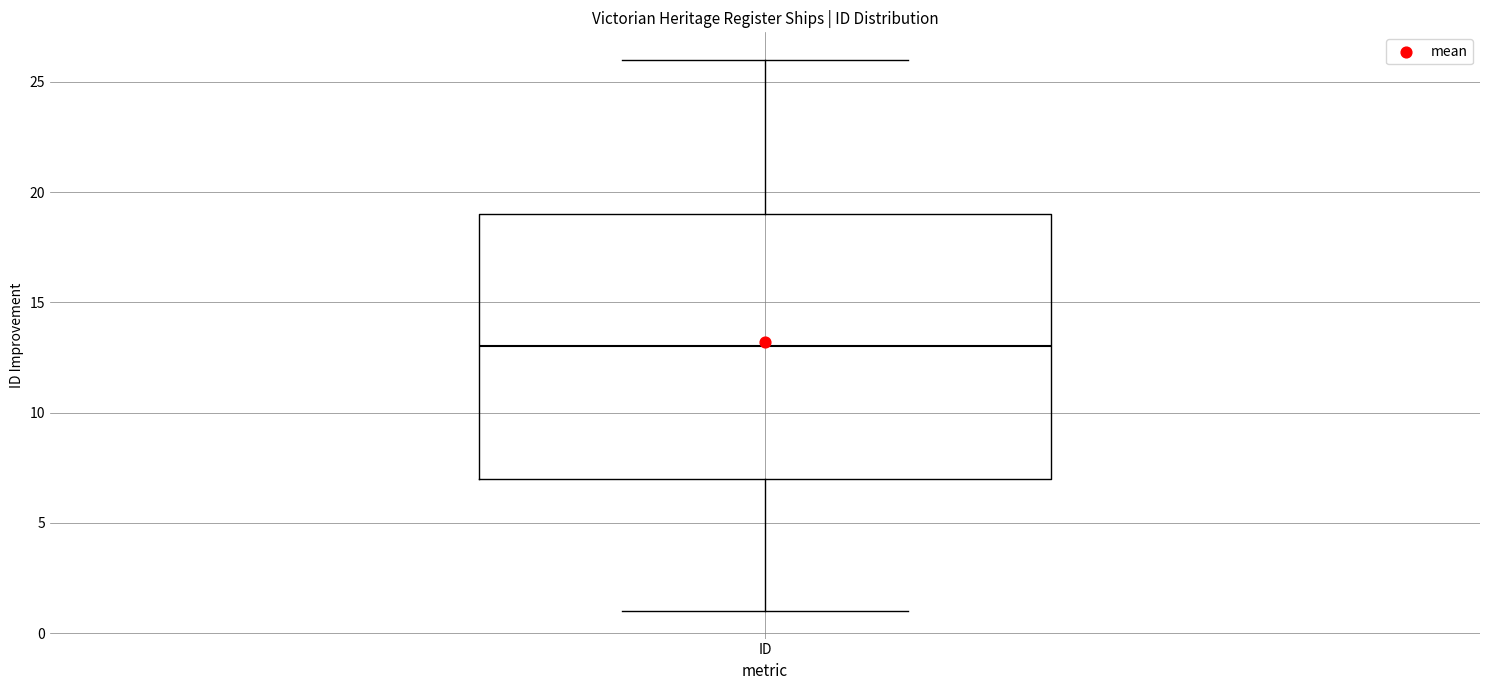

Read this box plot against the y-axis: the position of the median line, the range covered by the box, and the ends of both whiskers. The values are not printed on the chart, so give them approximately, as read against the axis.

median 13, box 7 to 19, whiskers 1 to 26